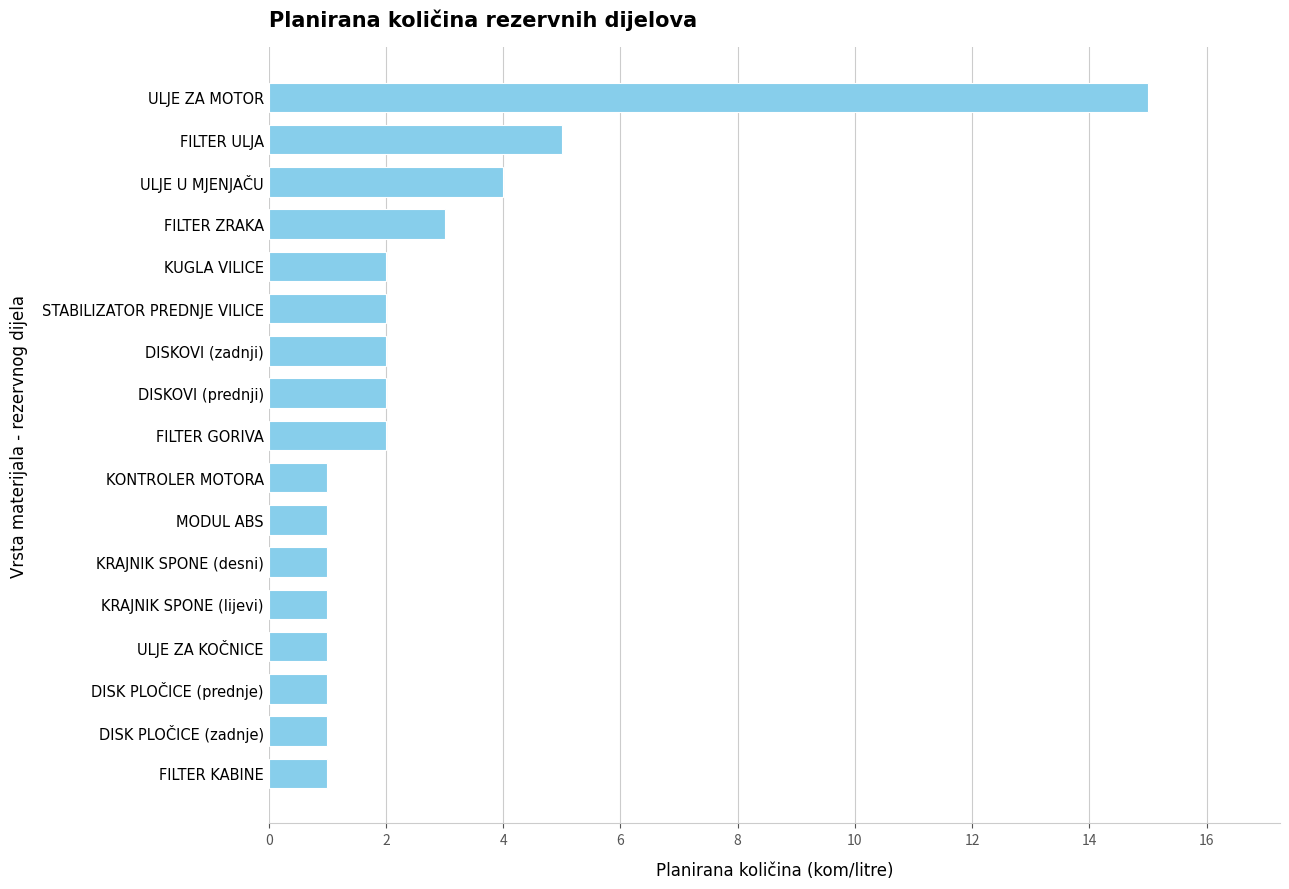

What is the difference between the maximum and minimum values?

14